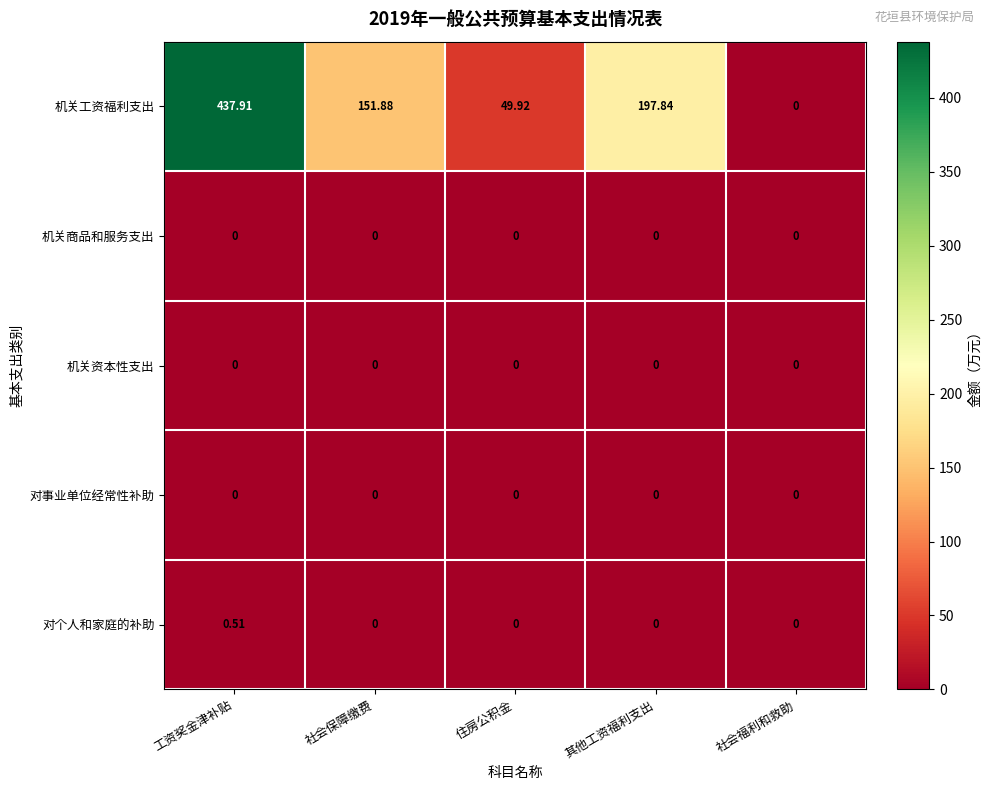

Is the value of 机关商品和服务支出 at 住房公积金 greater than the value of 机关工资福利支出 at 工资奖金津补贴?

No